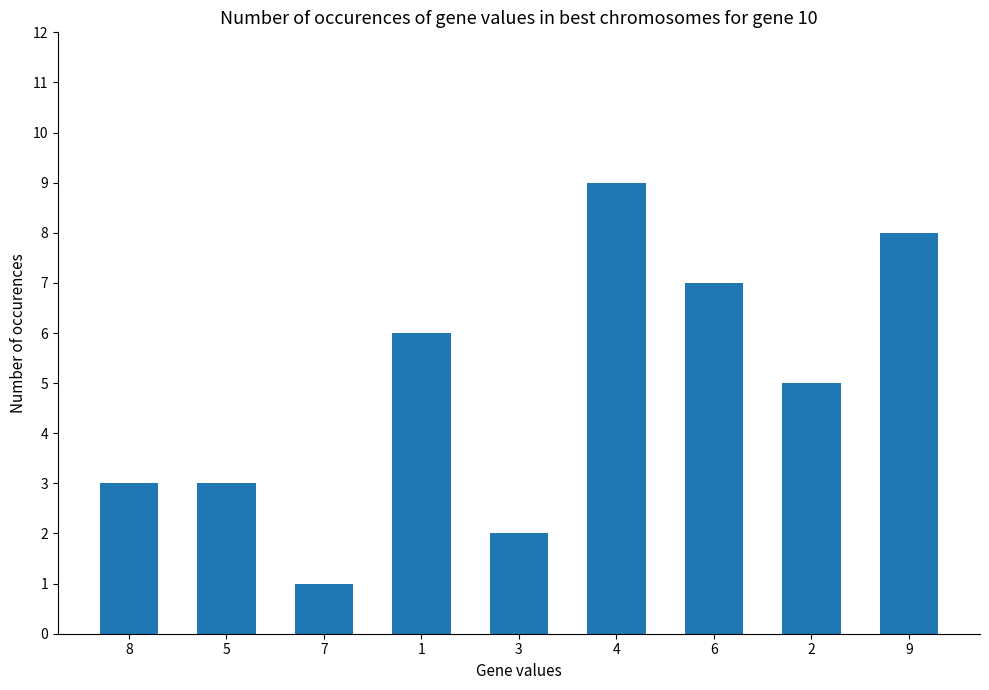

Reading left to right, list all the values displayed in this chart.

8=3	5=3	7=1	1=6	3=2	4=9	6=7	2=5	9=8